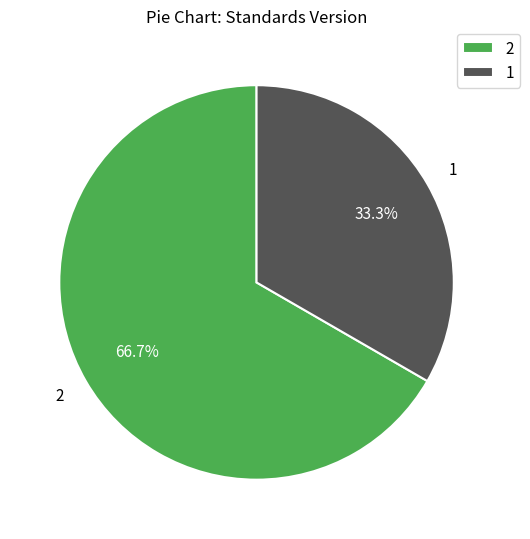

How much of the chart is everything except 1?

66.7%